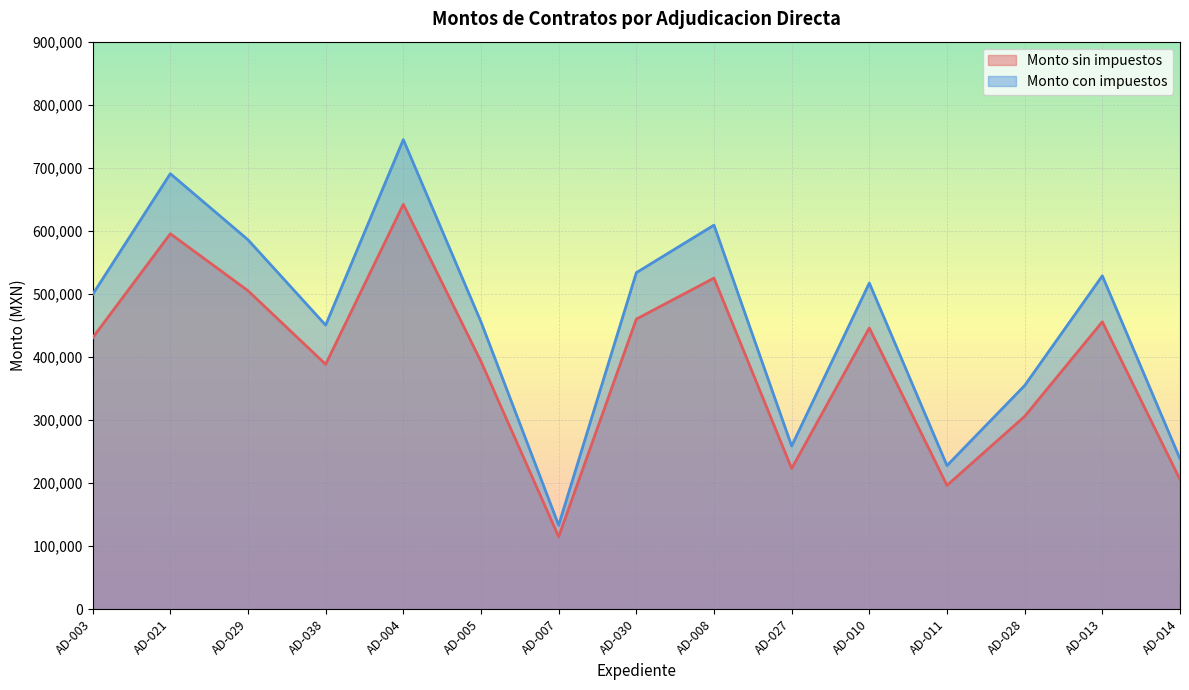

Where does the Monto sin impuestos series first go above 430264?

AD-003